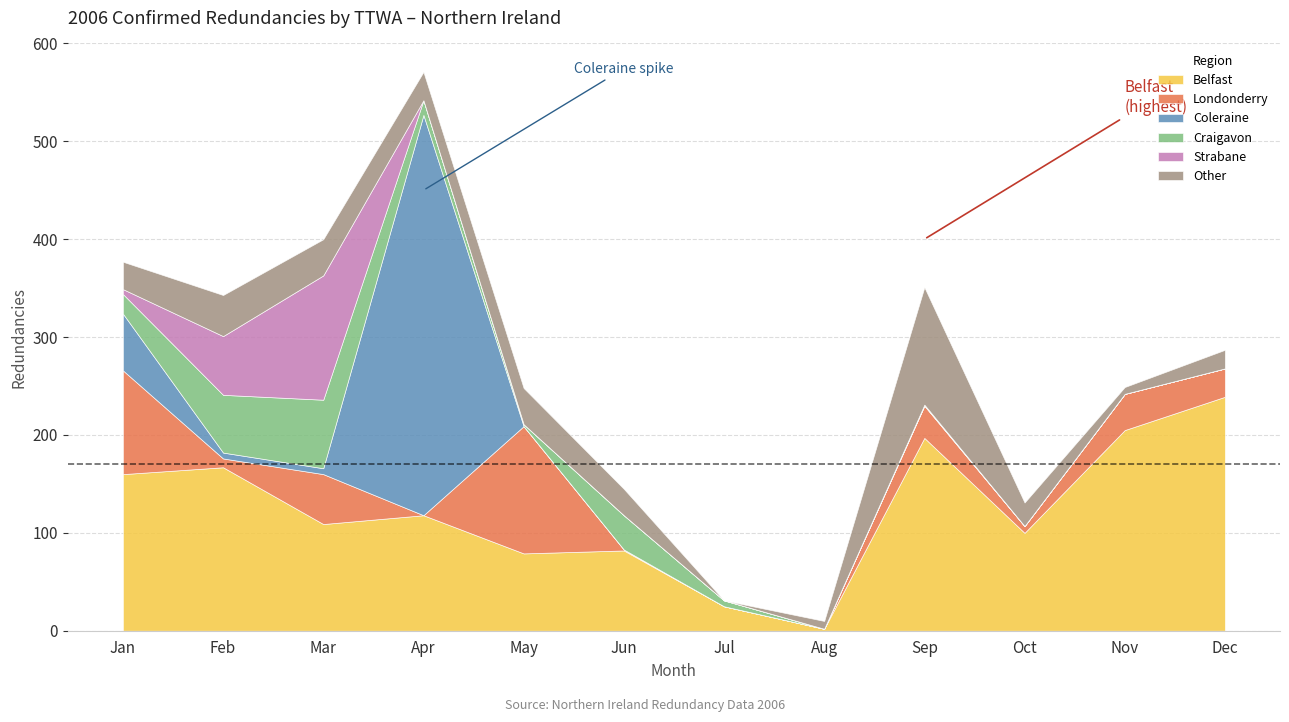

How many positive values does the Craigavon series have?

8